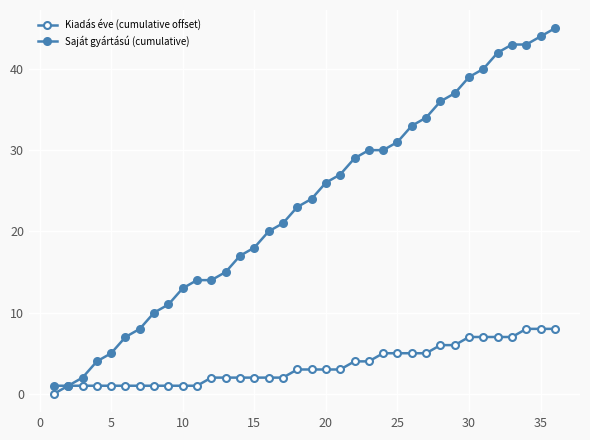

Is this an area chart (filled region under the line)?

No